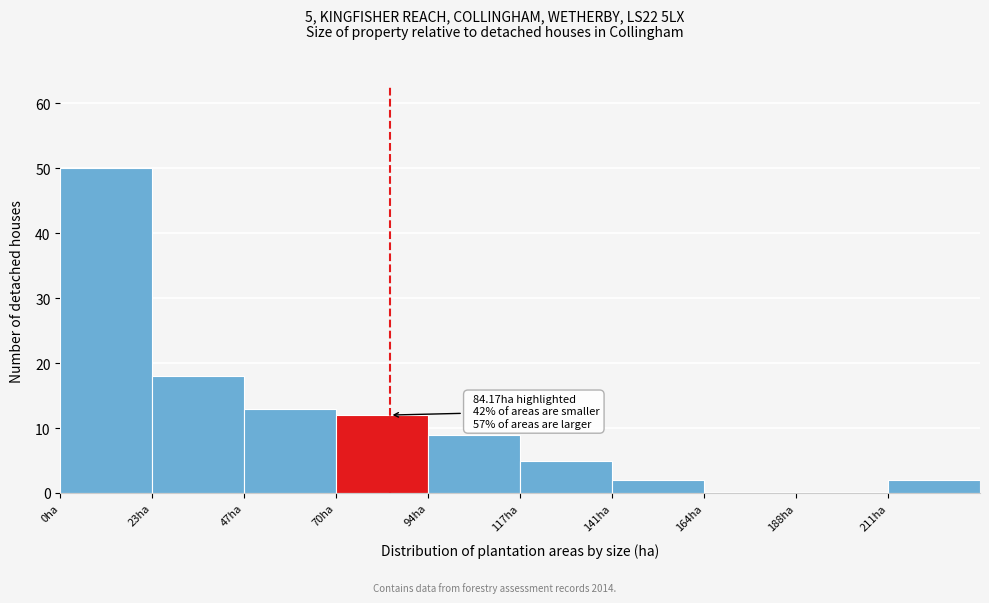

Over which range of the x-axis is the bar tallest?

0.0 to 23.5